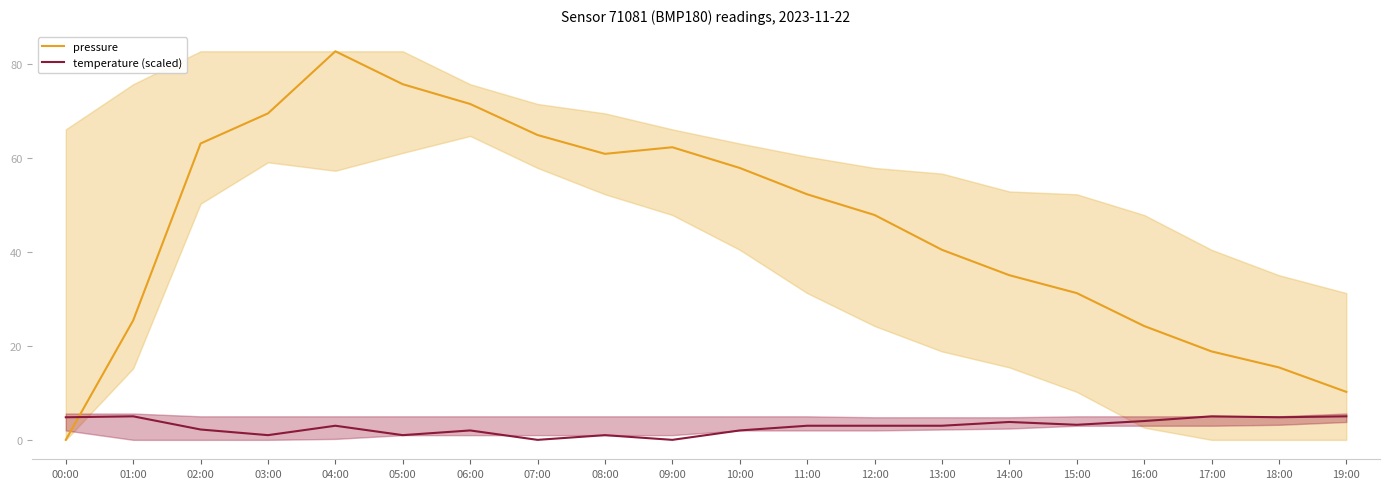

How many data points in temperature (scaled) are less than 3?

8